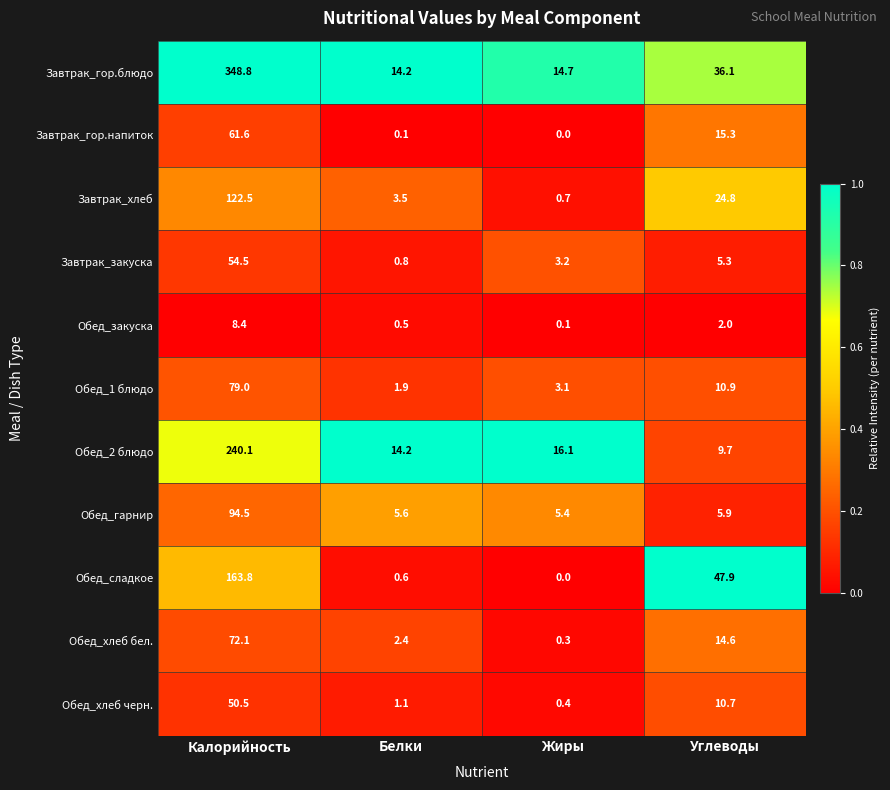

Where does the Обед_сладкое series first go above 47?

Калорийность